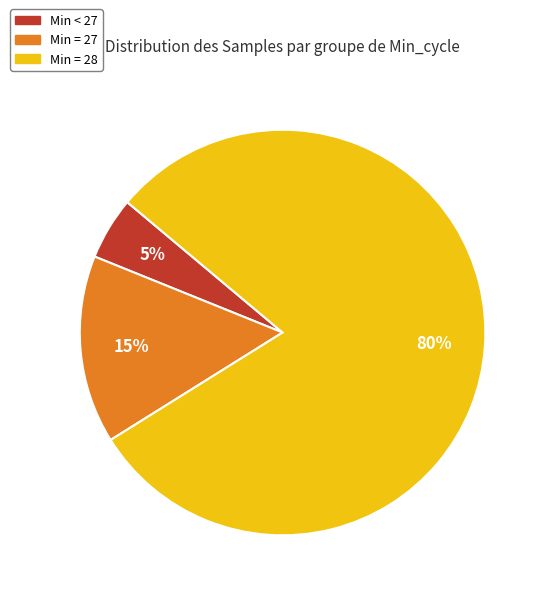

To the nearest percent, what is the average slice percentage?

33%